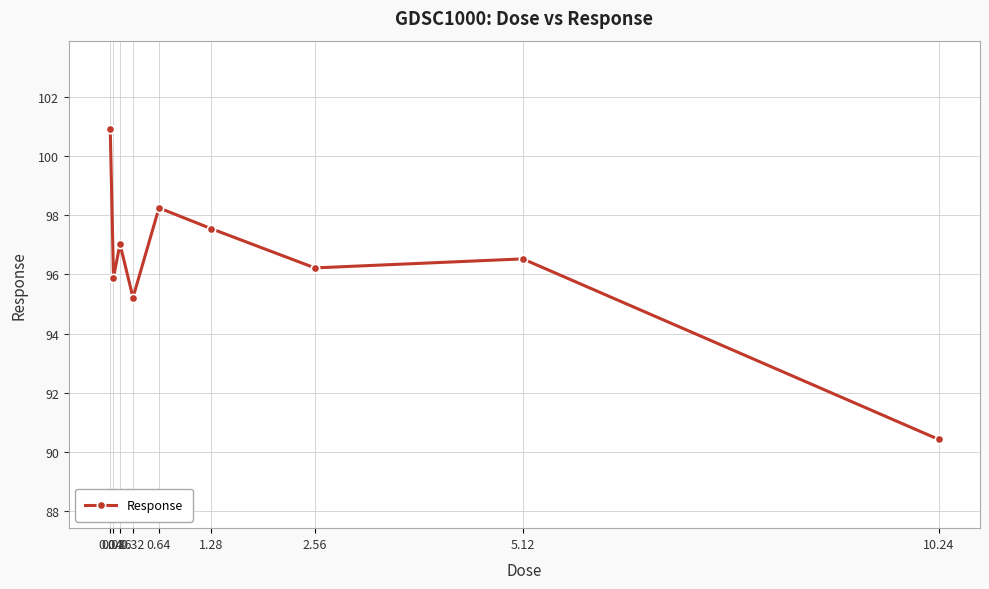

What is the sum of the values at 10.24 and 0.64?

188.7